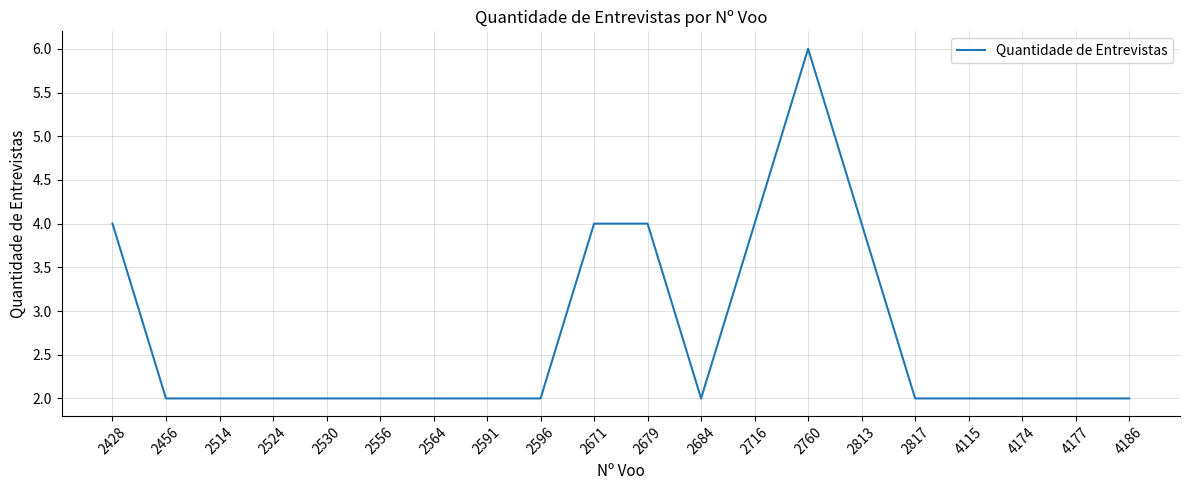

Approximately how many times larger is the value at 4186 compared to 2760?

0.3